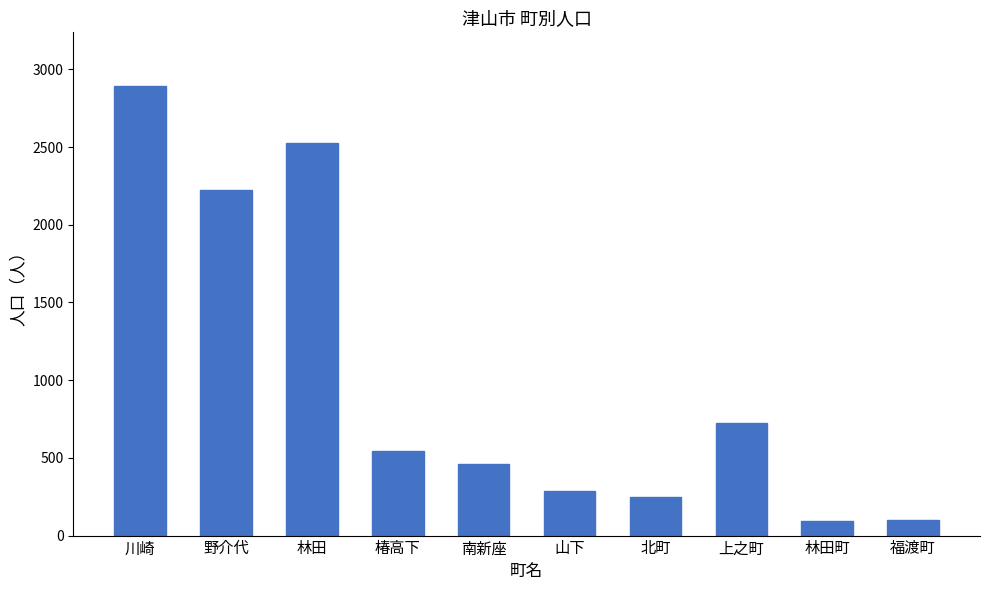

The chart shows a value of 246 at 北町. True or false?

True